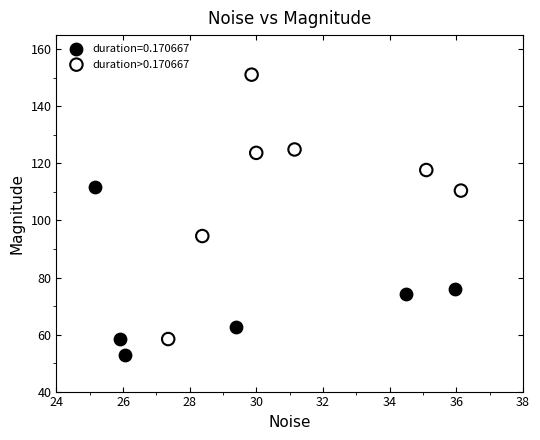

Which series reaches the maximum Y coordinate?

duration>0.170667